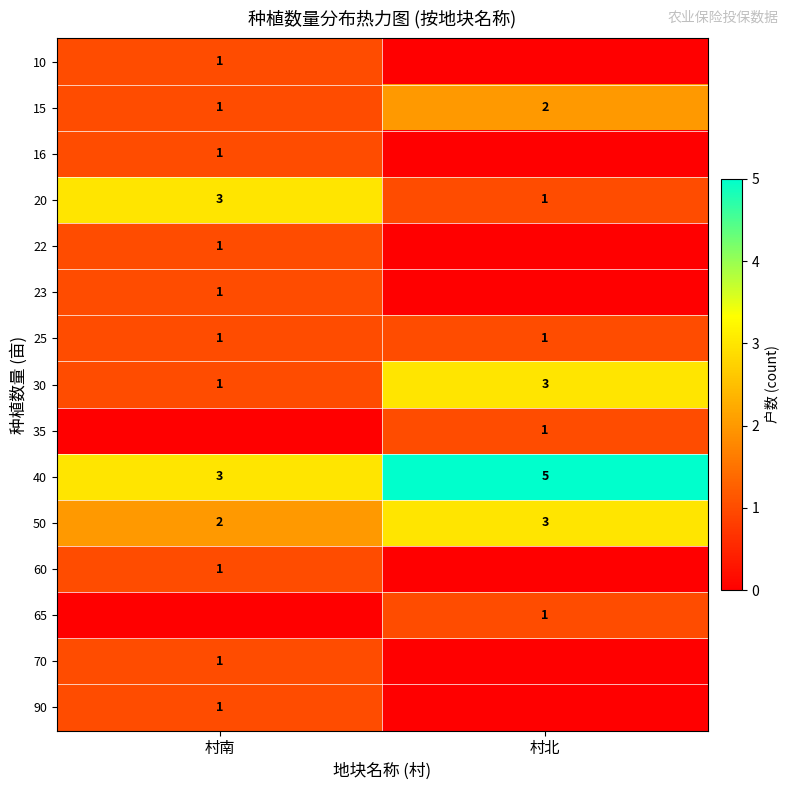

What is the approximate value of 40 at 村北?

5